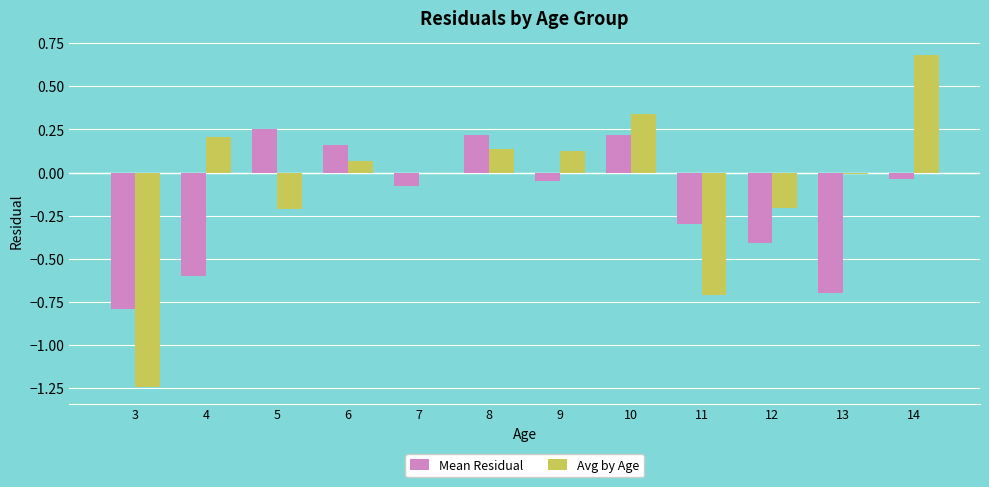

True or false: Mean Residual has a value of -0.1 at 7.

True